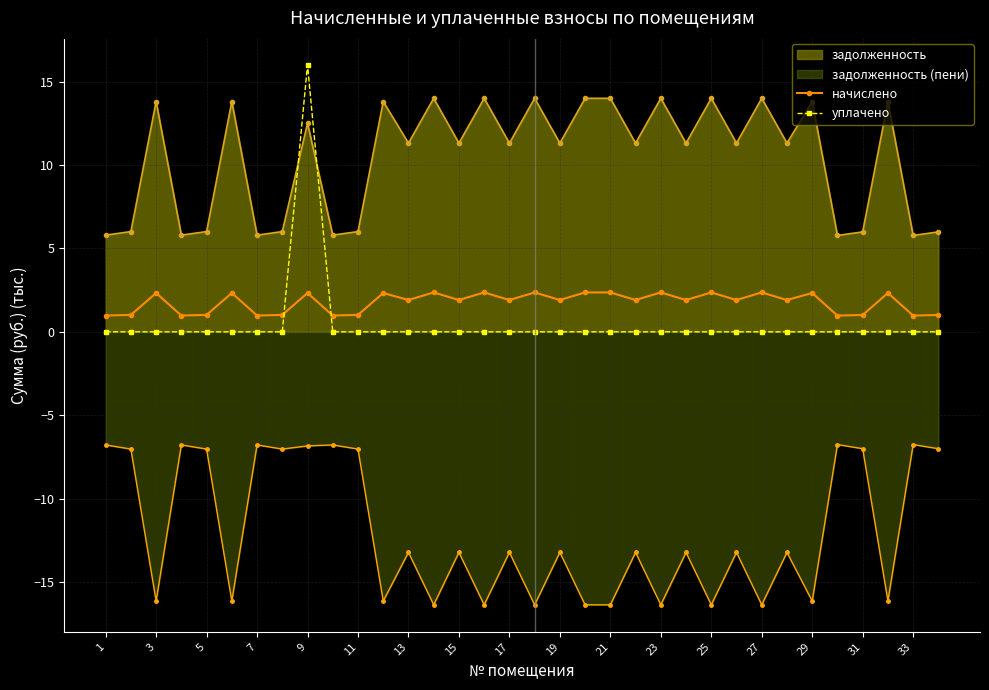

The задолженность series shows 14.7 at 15. True or false?

False